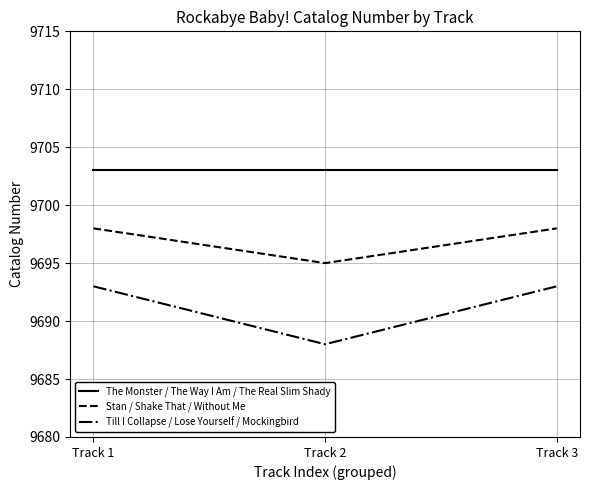

Rank the series by their maximum value, from lowest to highest.

Till I Collapse / Lose Yourself / Mockingbird, Stan / Shake That / Without Me, The Monster / The Way I Am / The Real Slim Shady